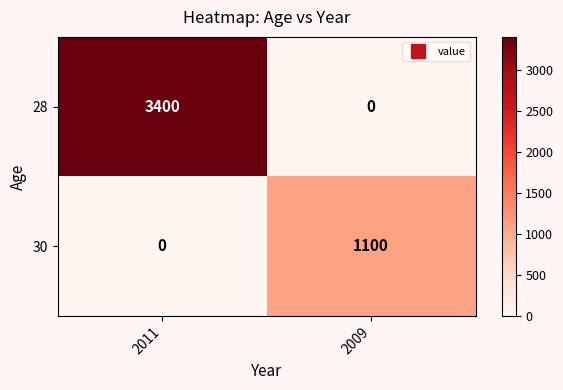

The 30 series shows 303 at 2009. True or false?

False